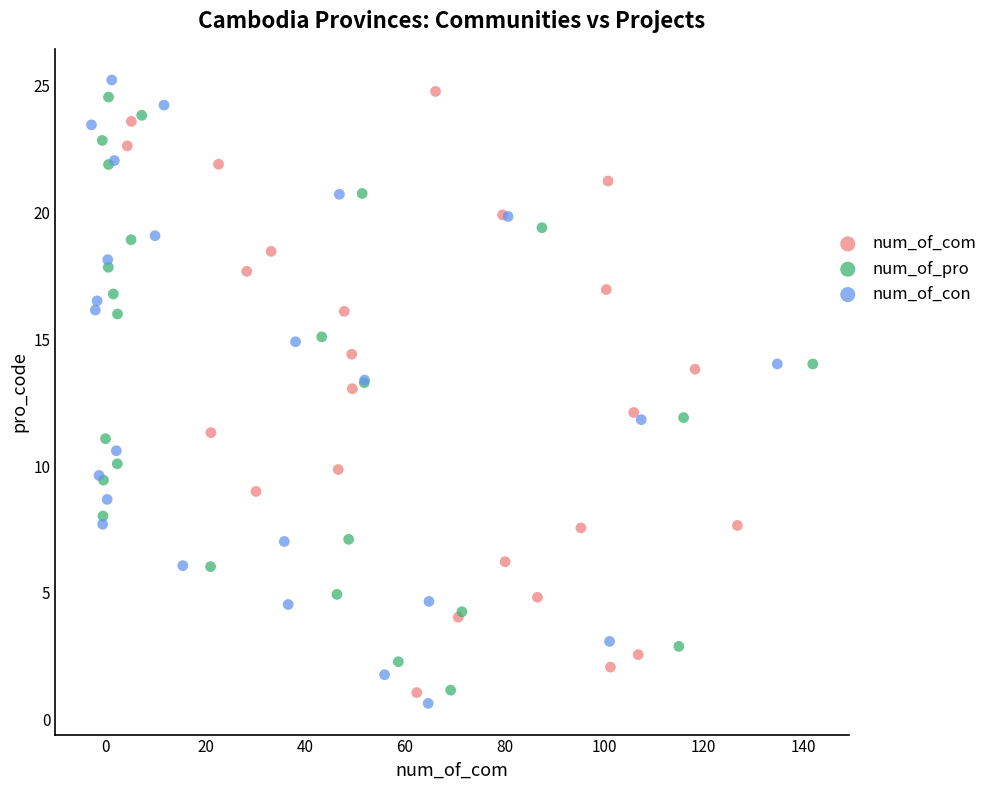

Which series has the widest spread of Y values?

num_of_con